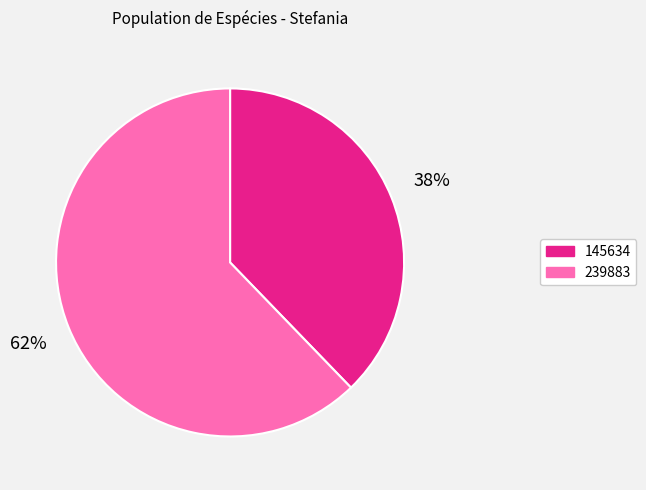

To the nearest percent, what is the average slice percentage?

50%